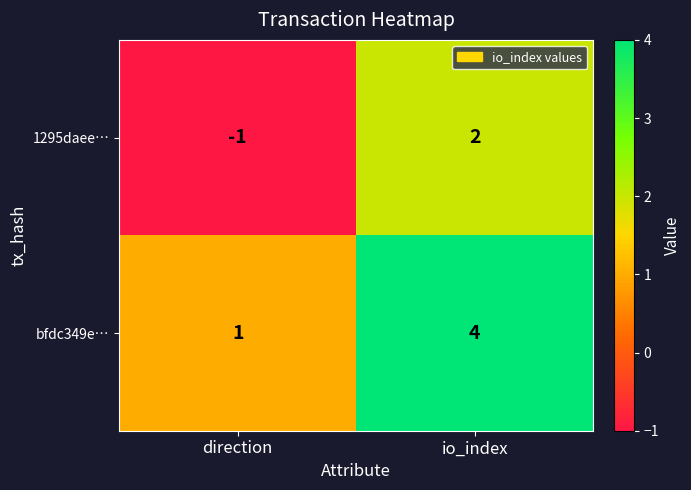

Rank the series at io_index from highest to lowest value.

bfdc349e…, 1295daee…